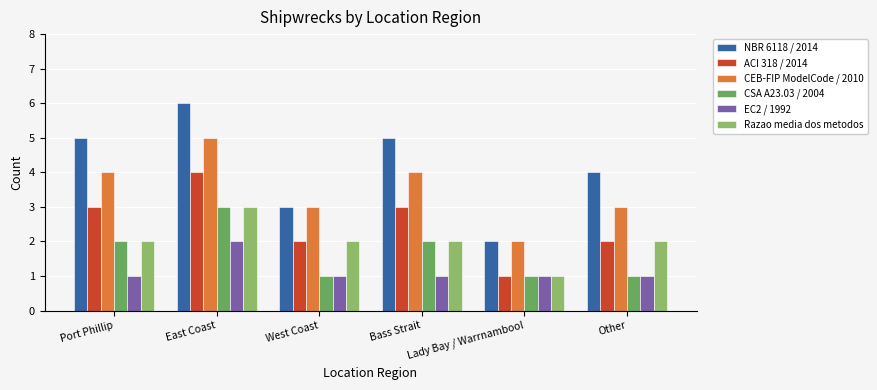

The value of NBR 6118 / 2014 at Bass Strait is 5. True or false?

True